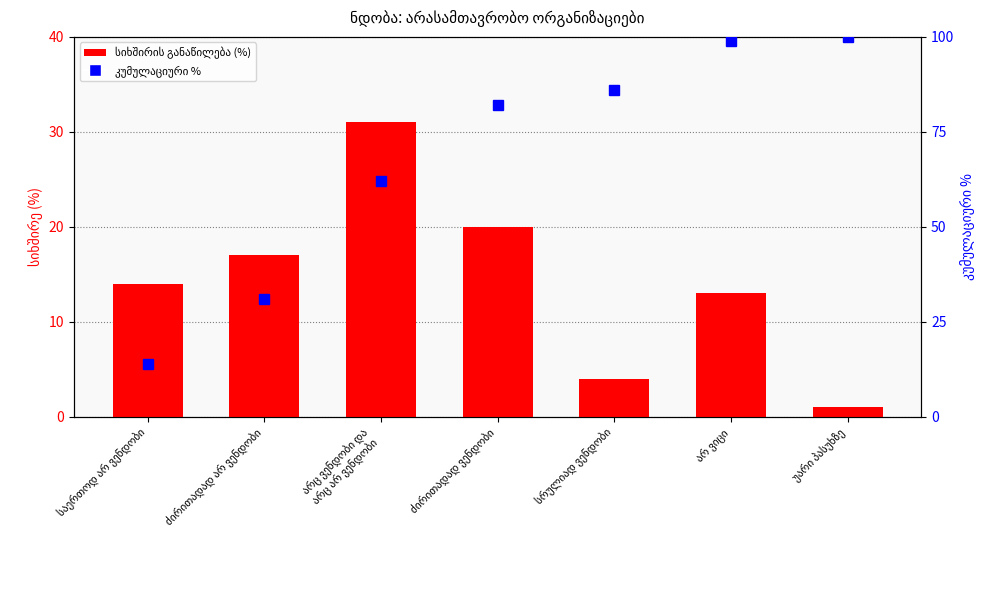

What are all the series names shown in the legend?

სიხშირის განაწილება (%), კუმულაციური %